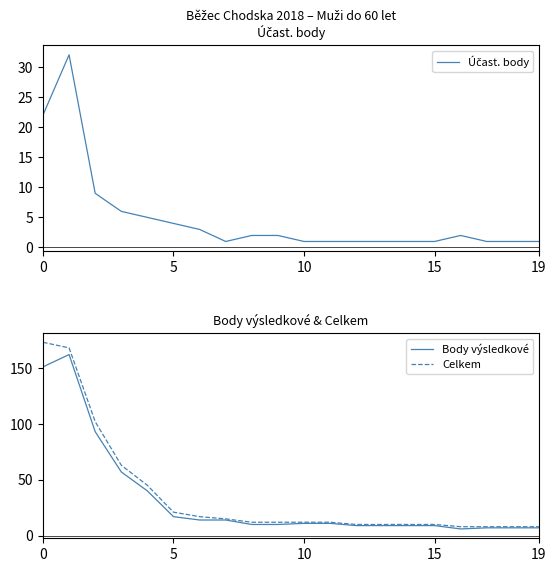

What is the difference between the second highest and second lowest values in the Celkem series?

160